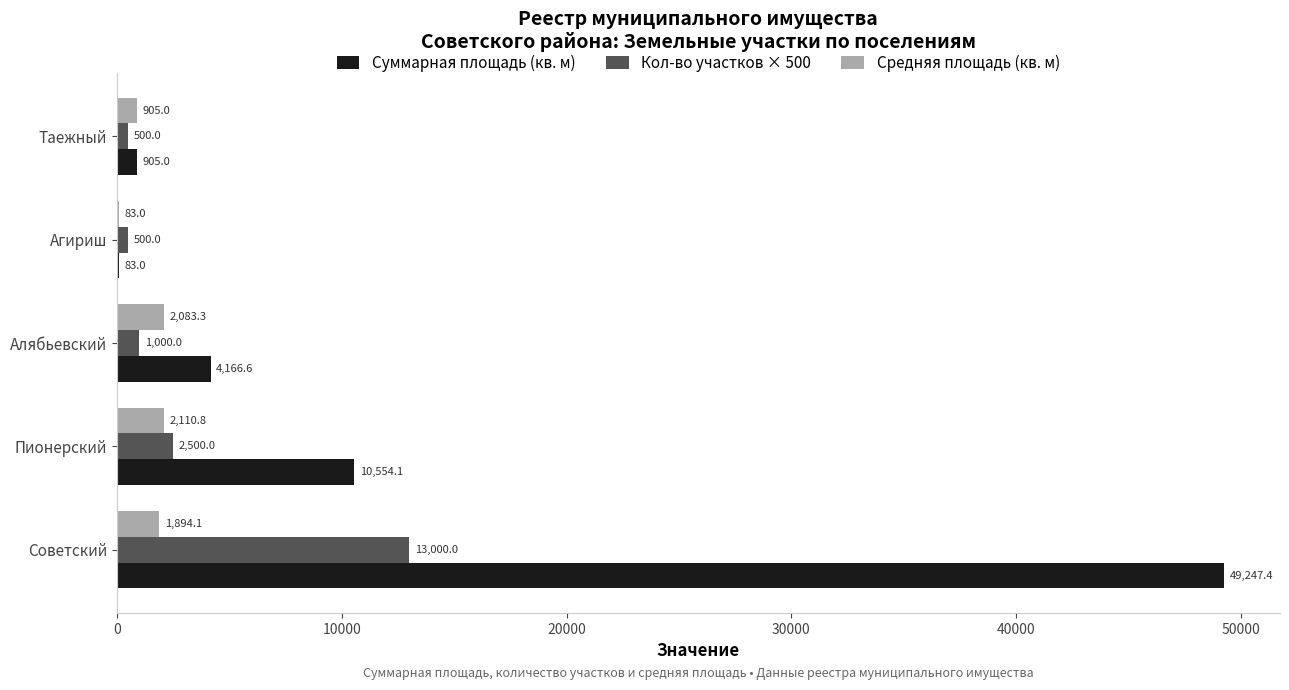

What is the sum of the Кол-во участков × 500 values at Советский and Агириш?

13500.0